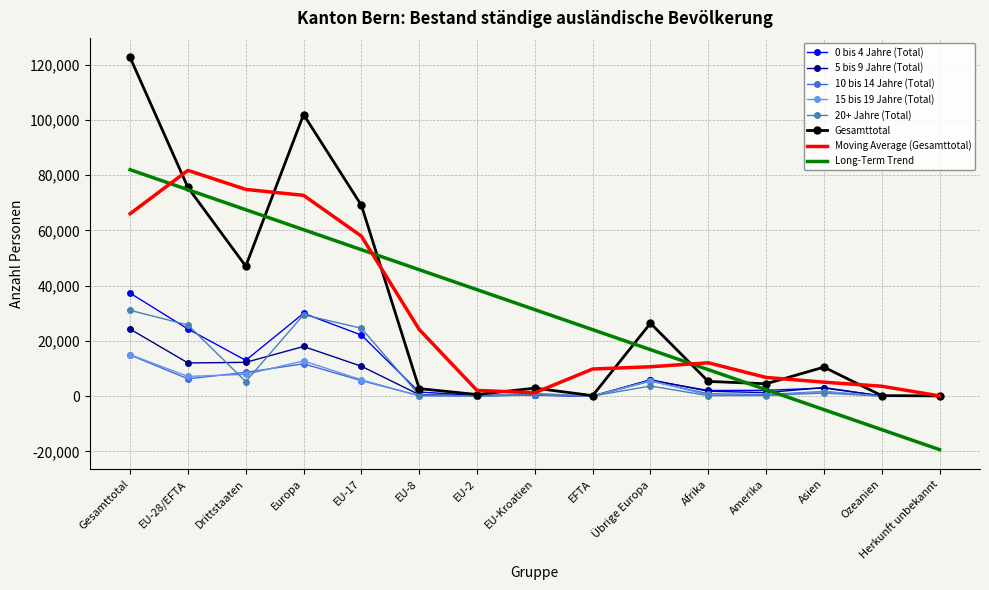

How many categories are shown in the chart?

15